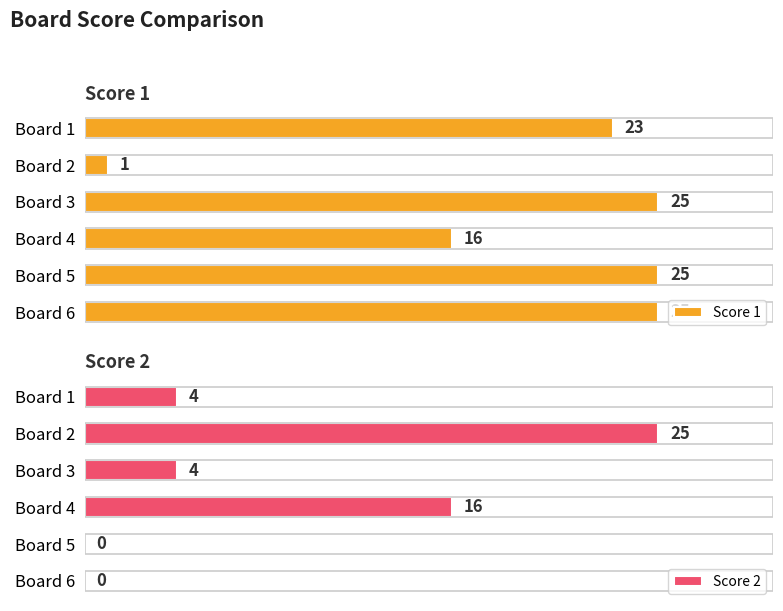

At which label does Score 1 reach its minimum?

Board 2